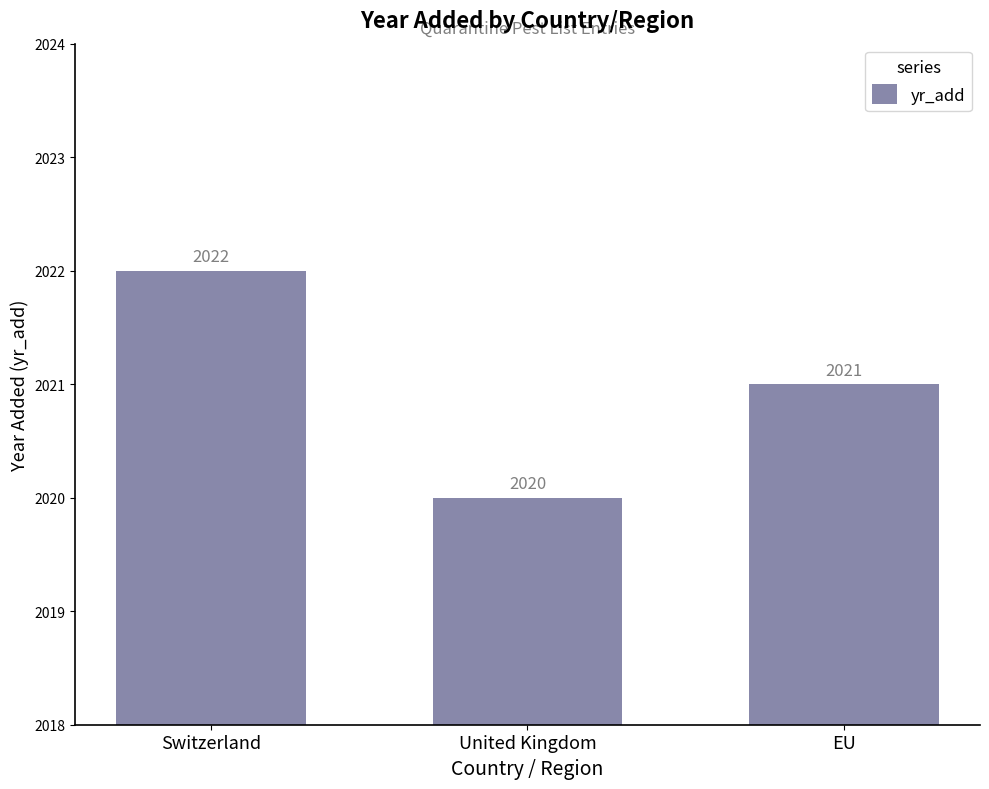

How many data points does each series have?

3